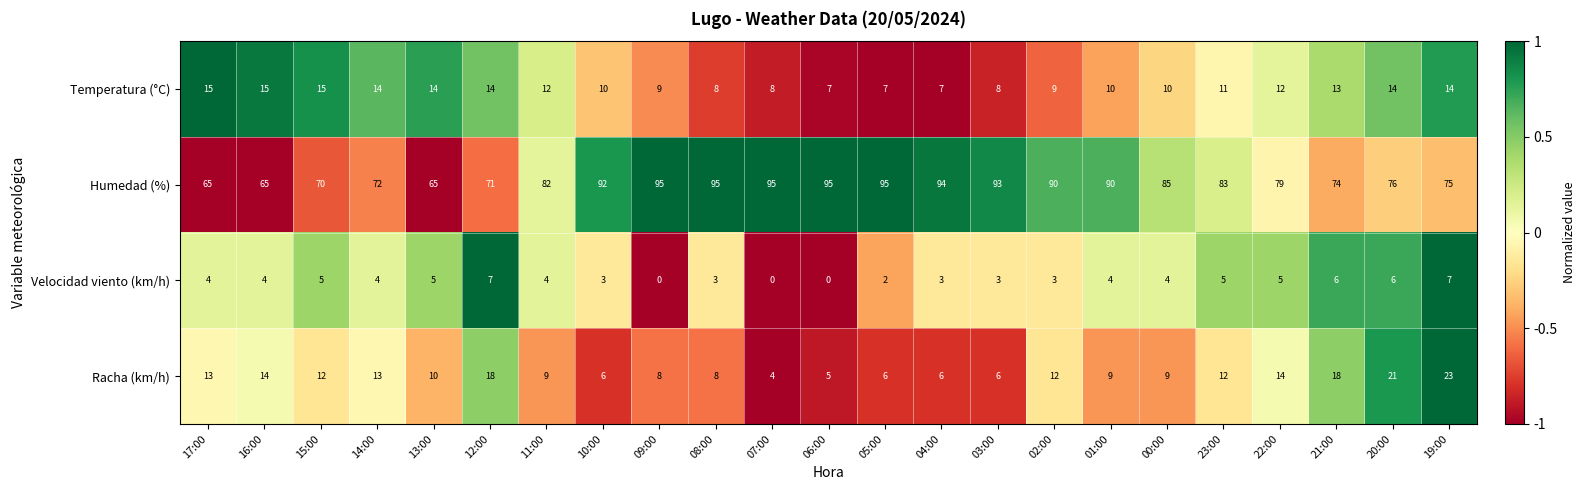

Read the Temperatura (°C) value at 17:00.

15